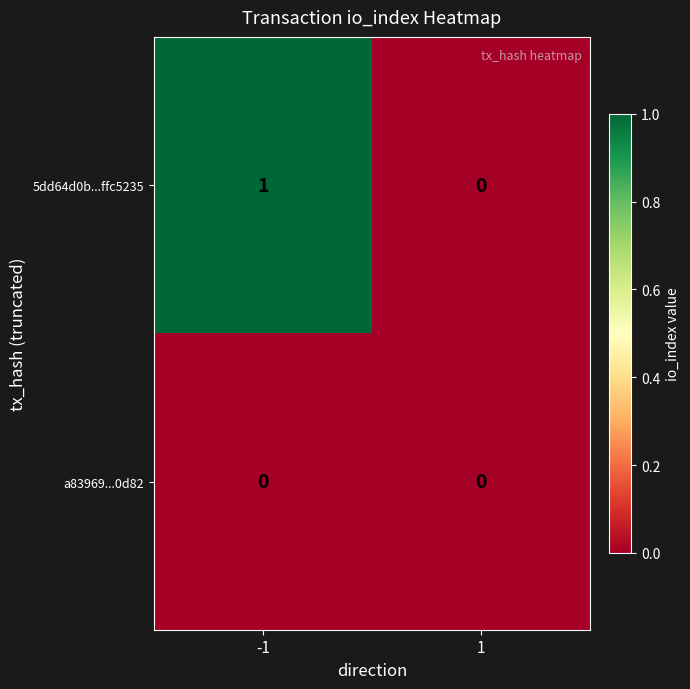

Which series has the largest total across all categories?

5dd64d0b...ffc5235